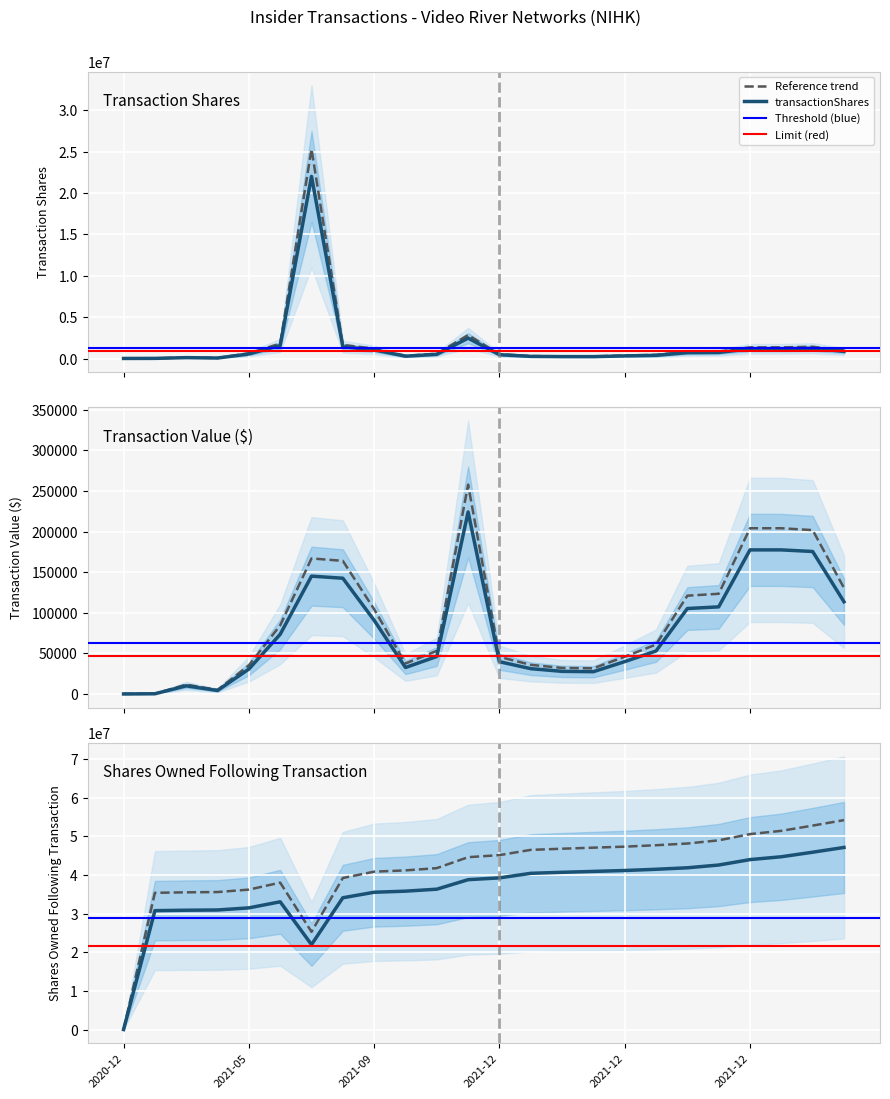

What is the sum of all sharesOwnedFollowingTransaction values?

1000851635.5